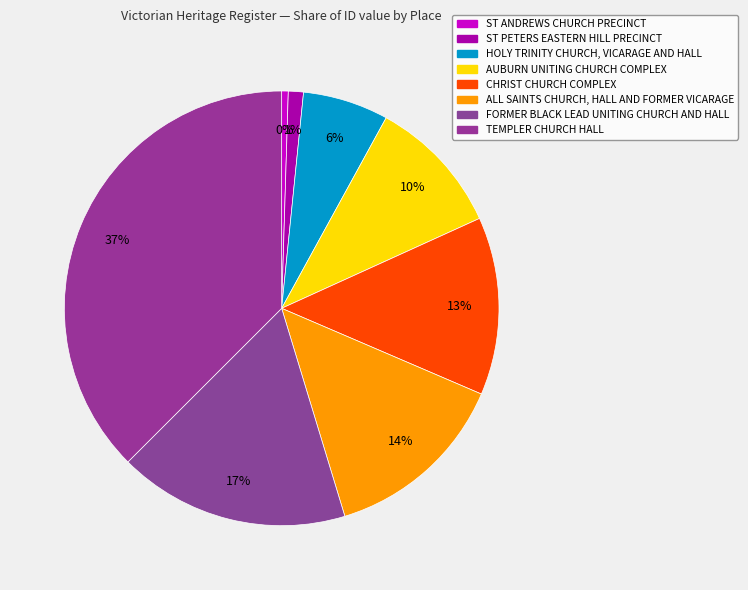

The HOLY TRINITY CHURCH, VICARAGE AND HALL slice represents 6% of the pie. True or false?

True